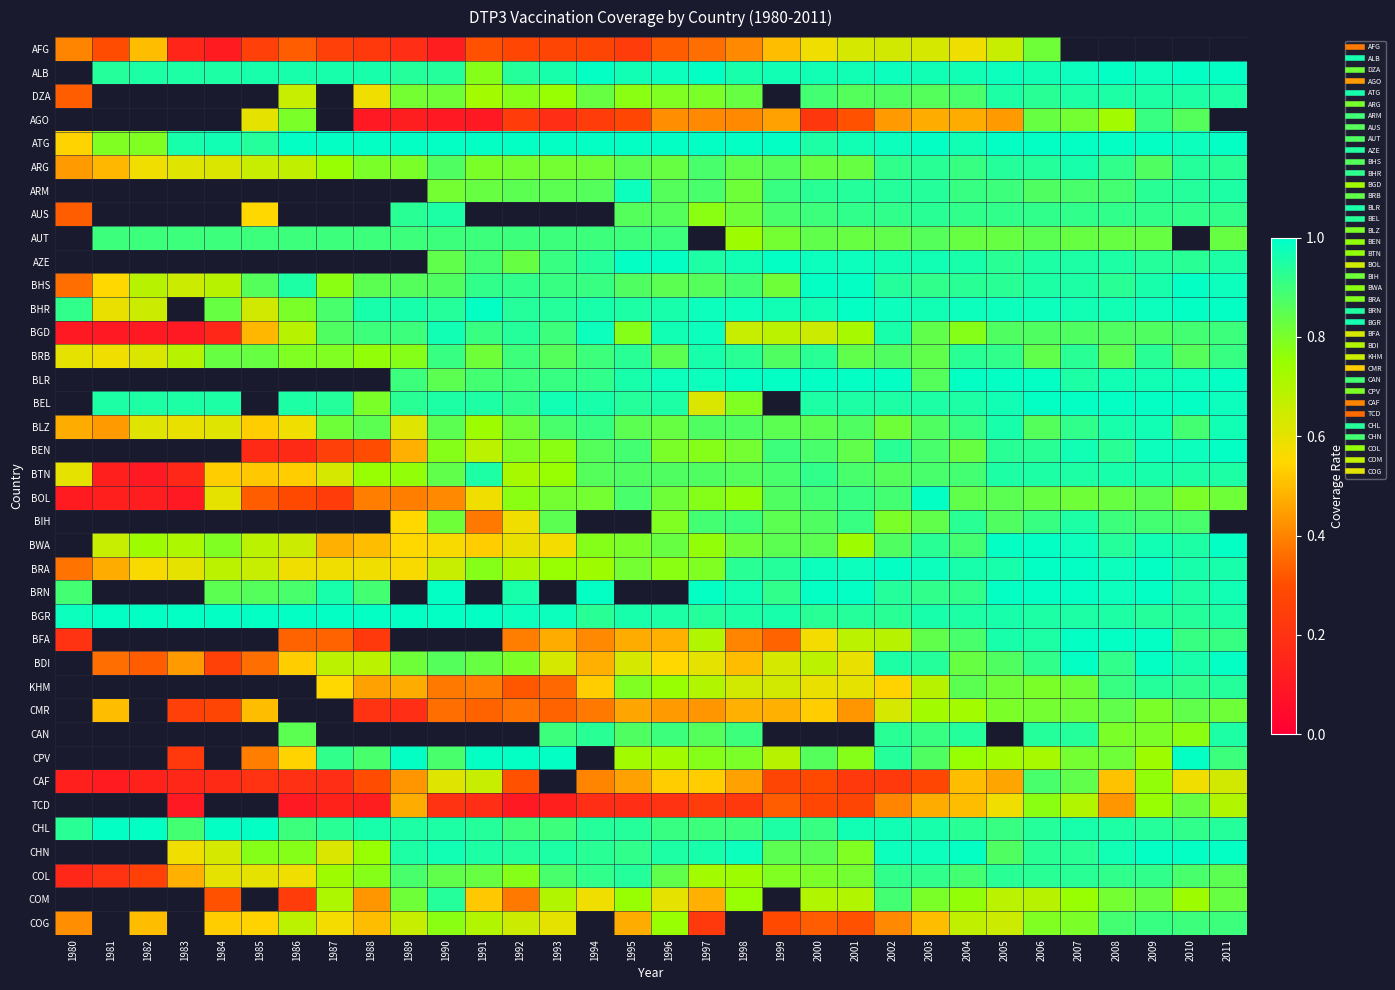

Between 1982 and 2003, which is larger?

2003